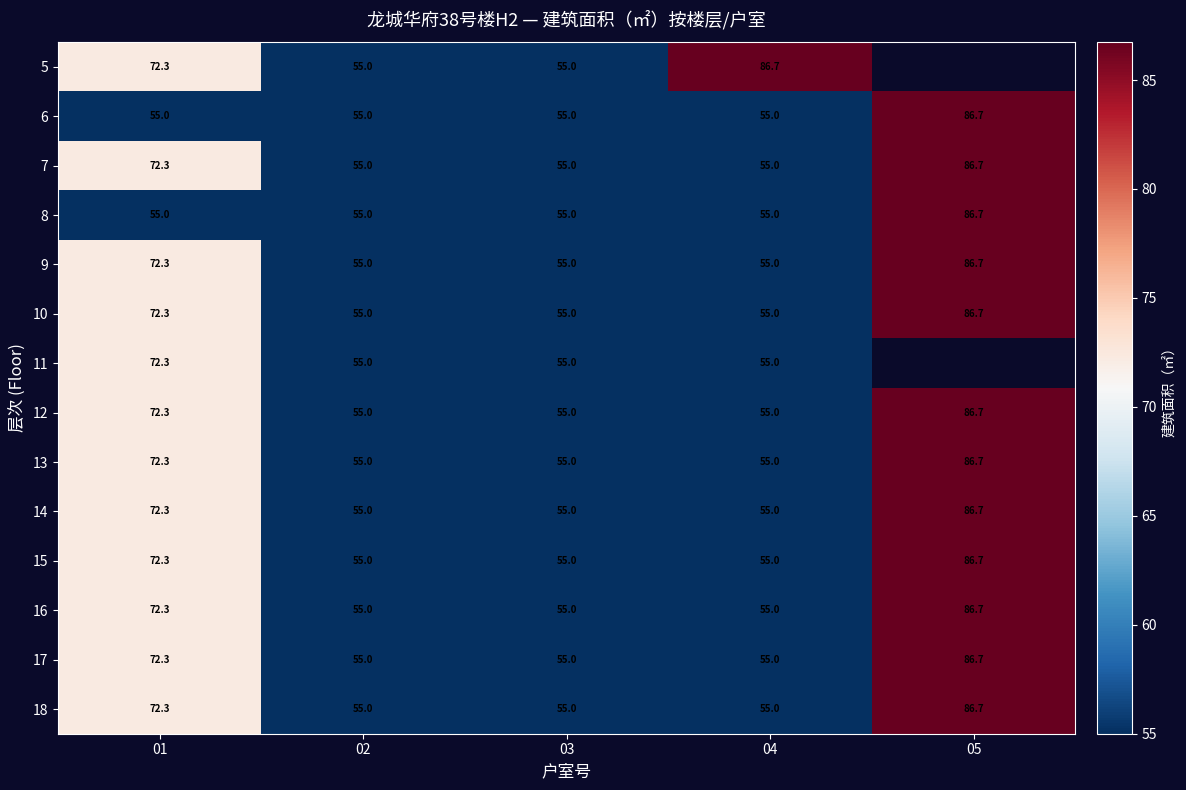

The value of 11 at 01 is 72.3. True or false?

True